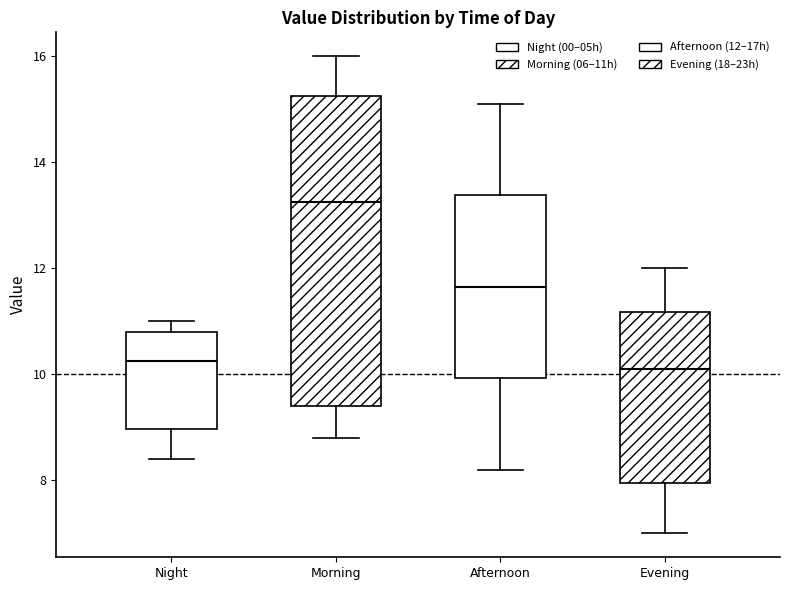

Reading left to right, read every box against the y-axis: the position of its median line, the range the box covers, and the ends of its whiskers. The values are not printed on the chart, so give them approximately, as read against the axis.

Night: median 10.2, box 9.0 to 10.8, whiskers 8.4 to 11.0
Morning: median 13.2, box 9.4 to 15.2, whiskers 8.8 to 16.0
Afternoon: median 11.6, box 10.0 to 13.4, whiskers 8.2 to 15.2
Evening: median 10.2, box 8.0 to 11.2, whiskers 7.0 to 12.0